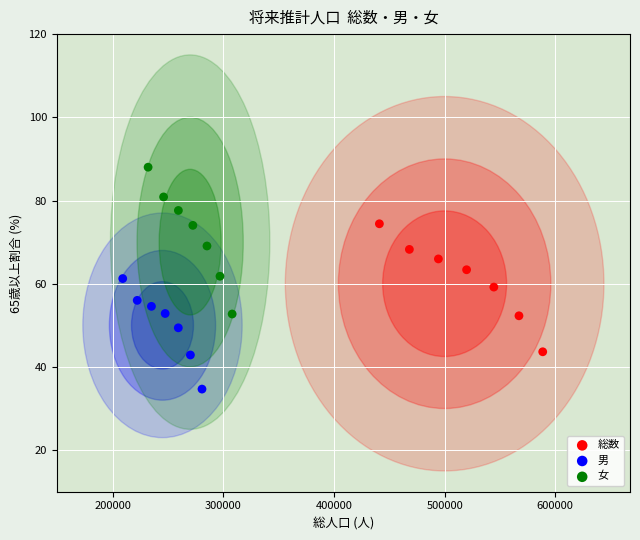

Which series has the largest Y range (max minus min)?

女